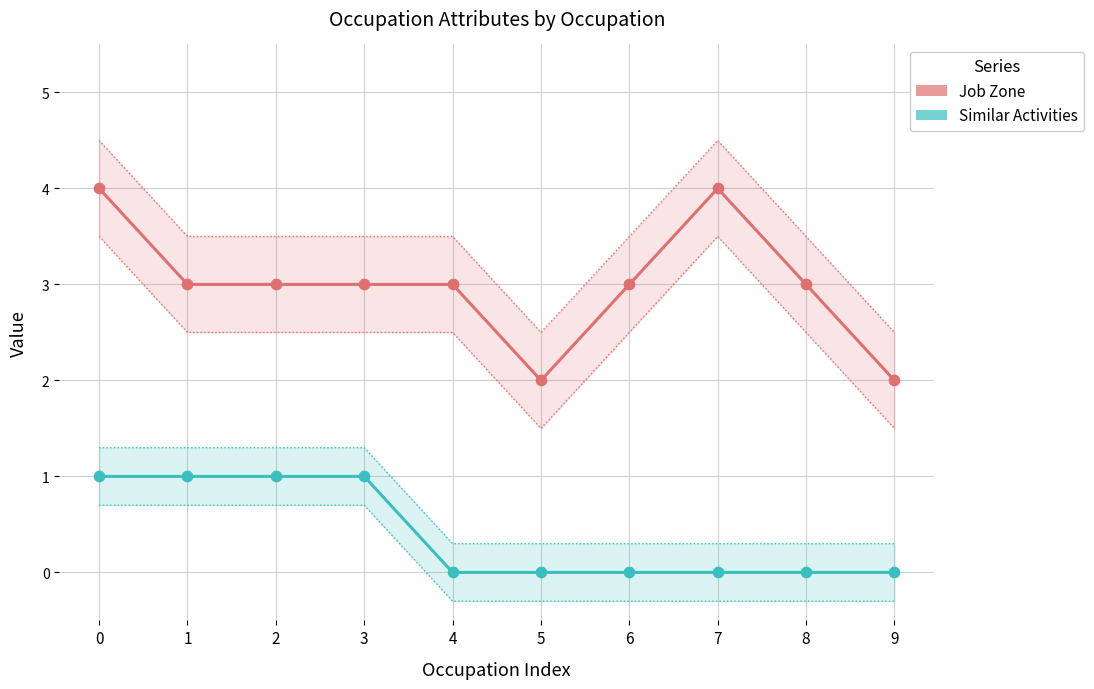

Is the value of Similar Activities at 2 greater than the value of Job Zone at 1?

No